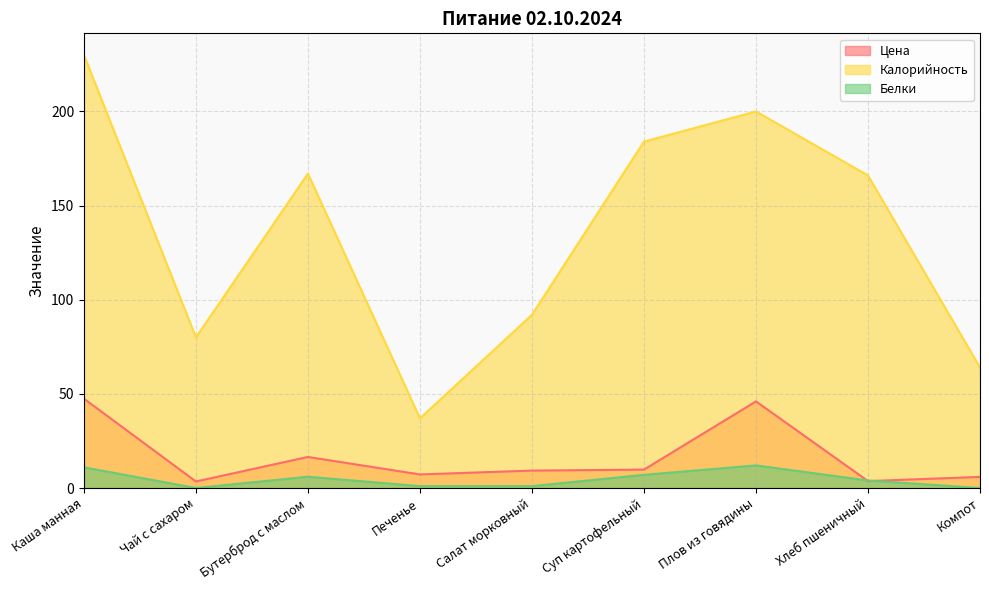

Count the number of data series in this chart.

3